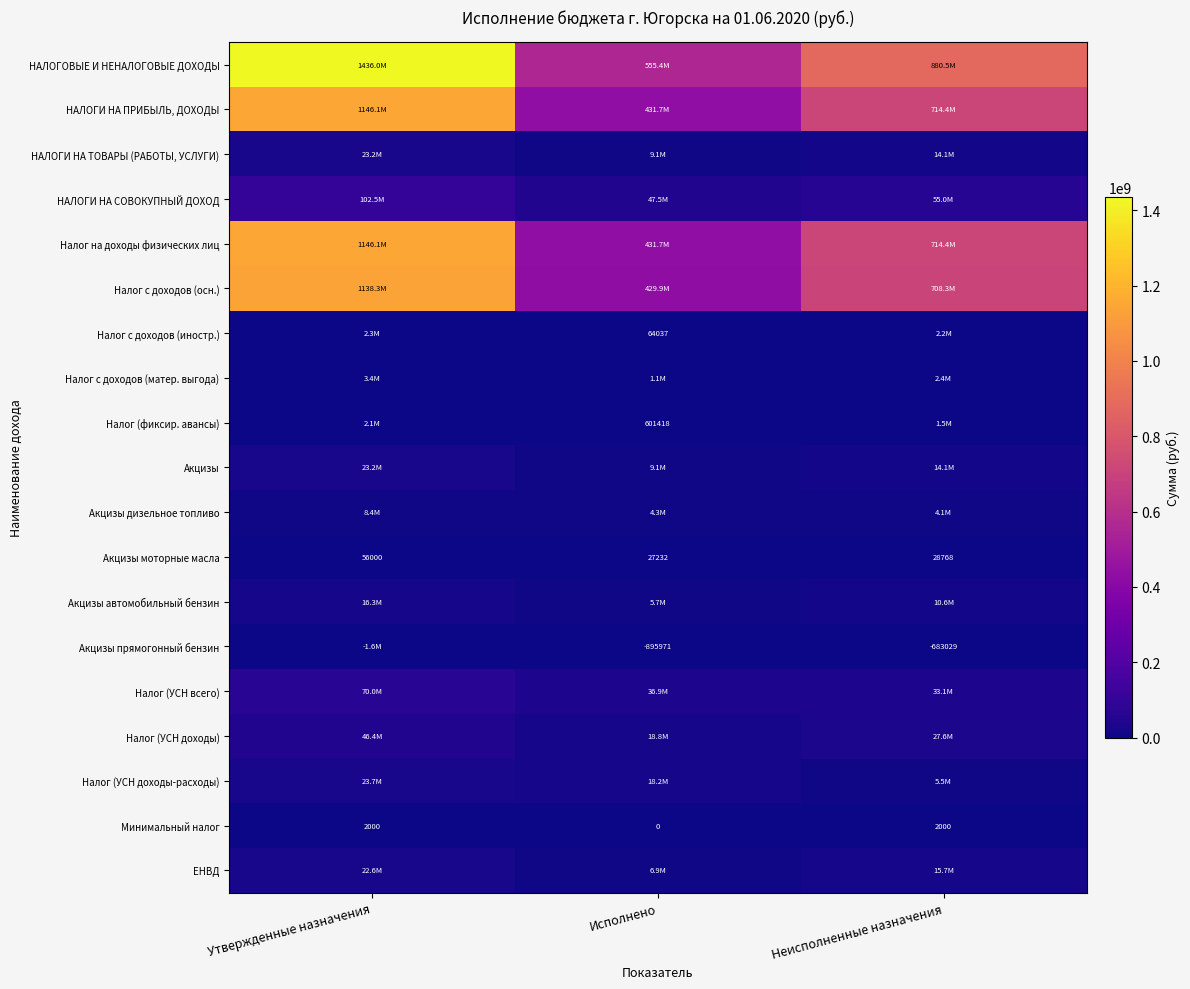

Where does the Акцизы моторные масла series first go above 28768?

Утвержденные назначения